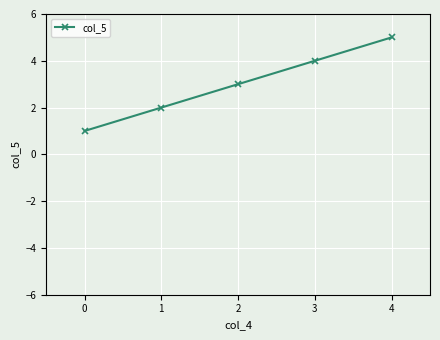

True or false: the data shows 7 at 3.

False